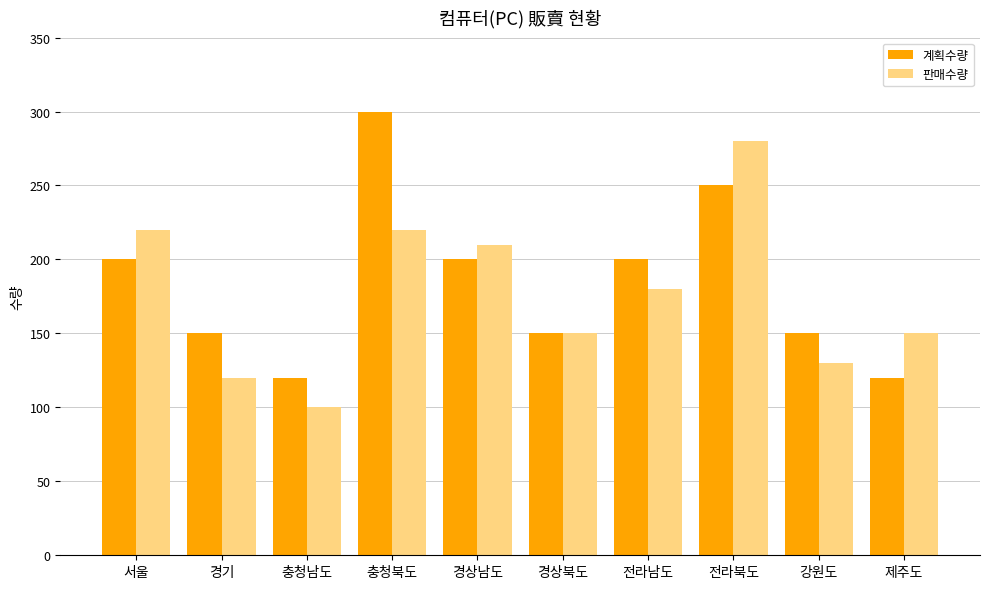

Reading left to right, list all the values displayed in this chart.

계획수량: 200	150	120	300	200	150	200	250	150	120
판매수량: 220	120	100	220	210	150	180	280	130	150